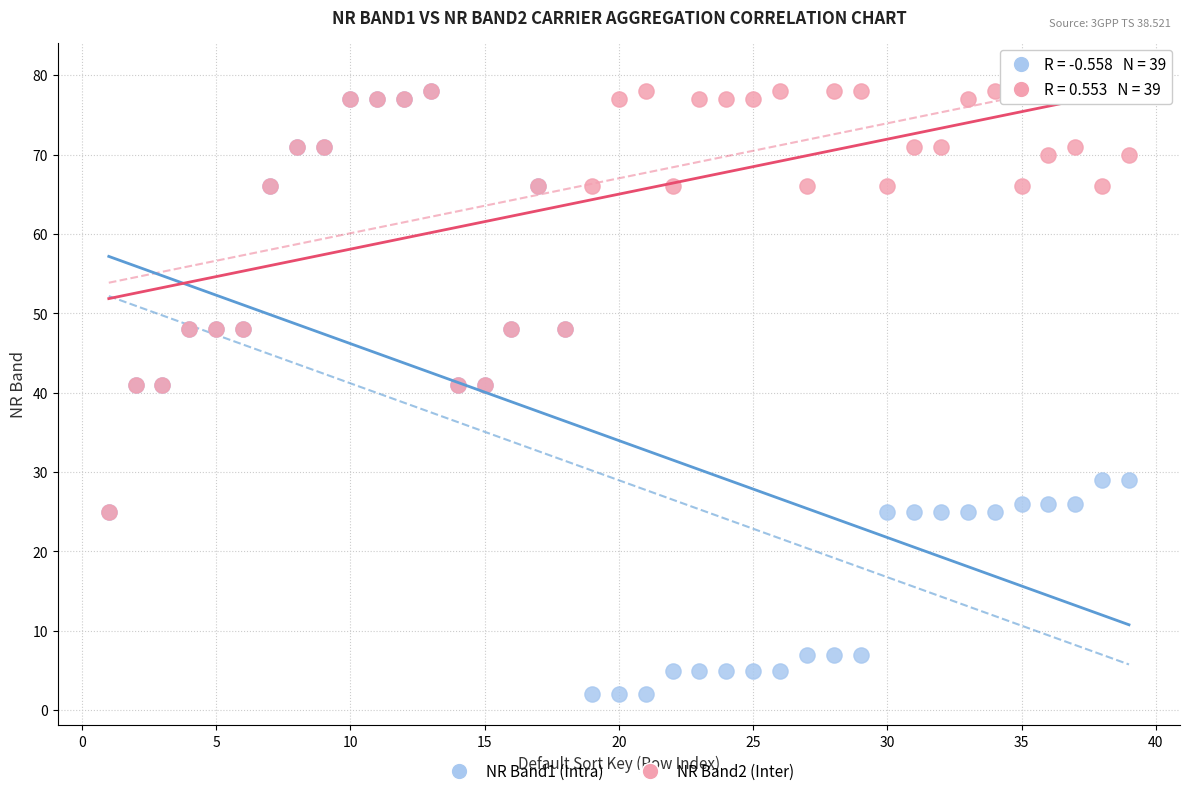

Which series has the largest Y range (max minus min)?

NR Band1 (Intra)